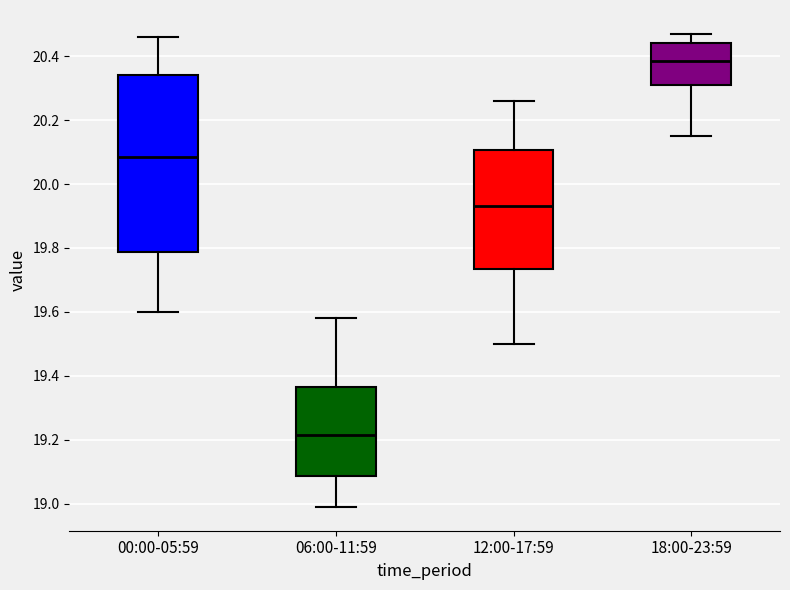

Reading left to right, read every box against the y-axis: the position of its median line, the range the box covers, and the ends of its whiskers. The values are not printed on the chart, so give them approximately, as read against the axis.

00:00-05:59: median 20.08, box 19.78 to 20.34, whiskers 19.60 to 20.46
06:00-11:59: median 19.22, box 19.08 to 19.36, whiskers 19.00 to 19.58
12:00-17:59: median 19.94, box 19.74 to 20.10, whiskers 19.50 to 20.26
18:00-23:59: median 20.38, box 20.32 to 20.44, whiskers 20.16 to 20.48